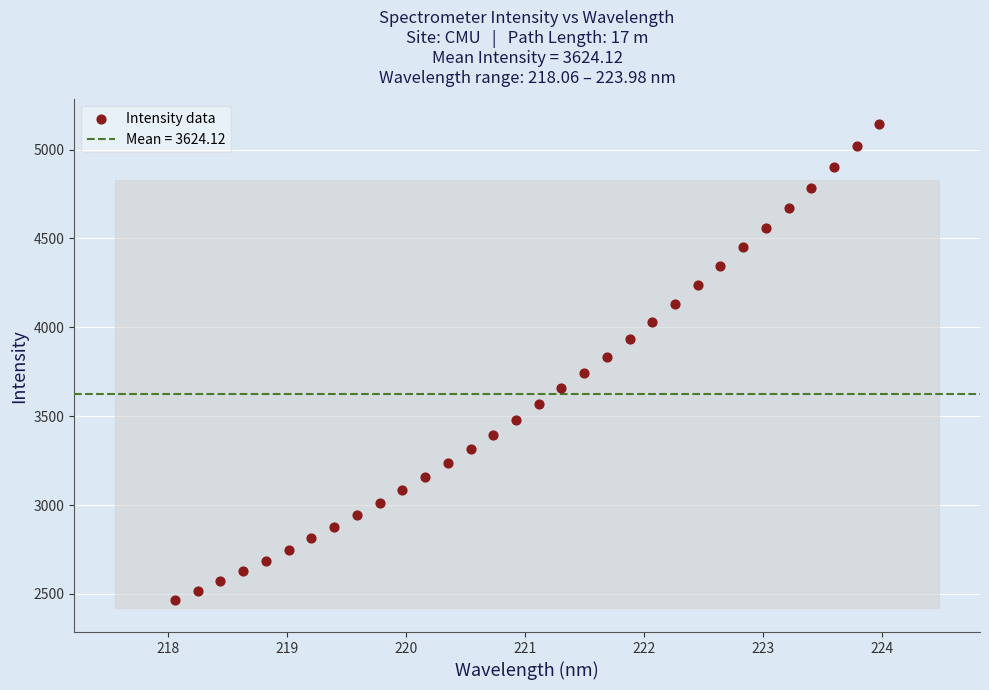

What is the range of X values (max minus min)?

5.9